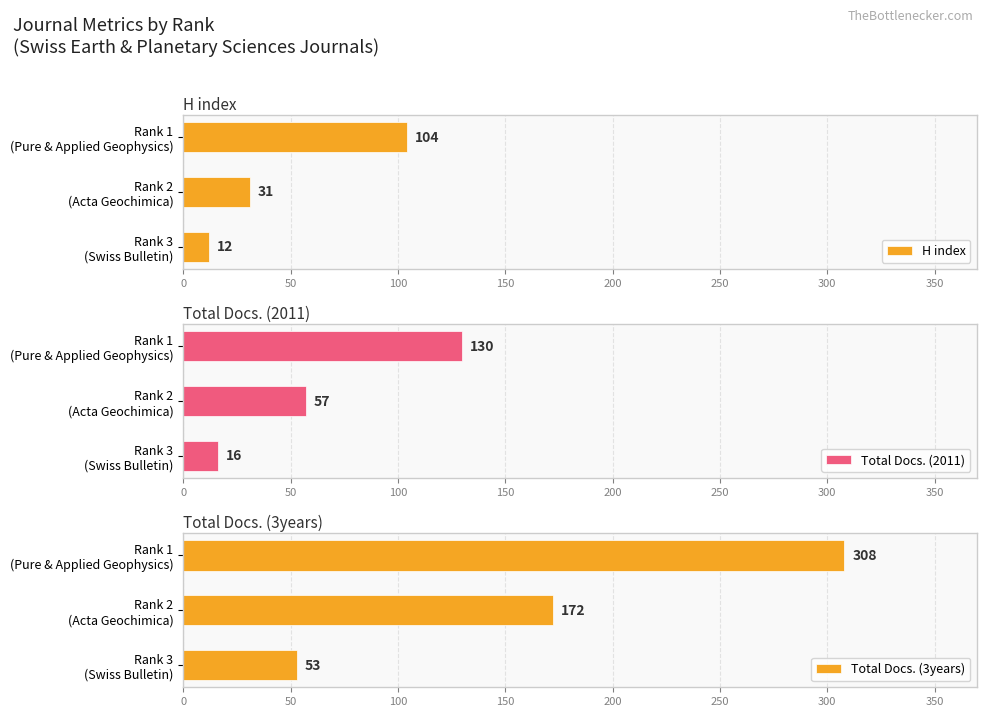

What is the maximum value for H index?

104